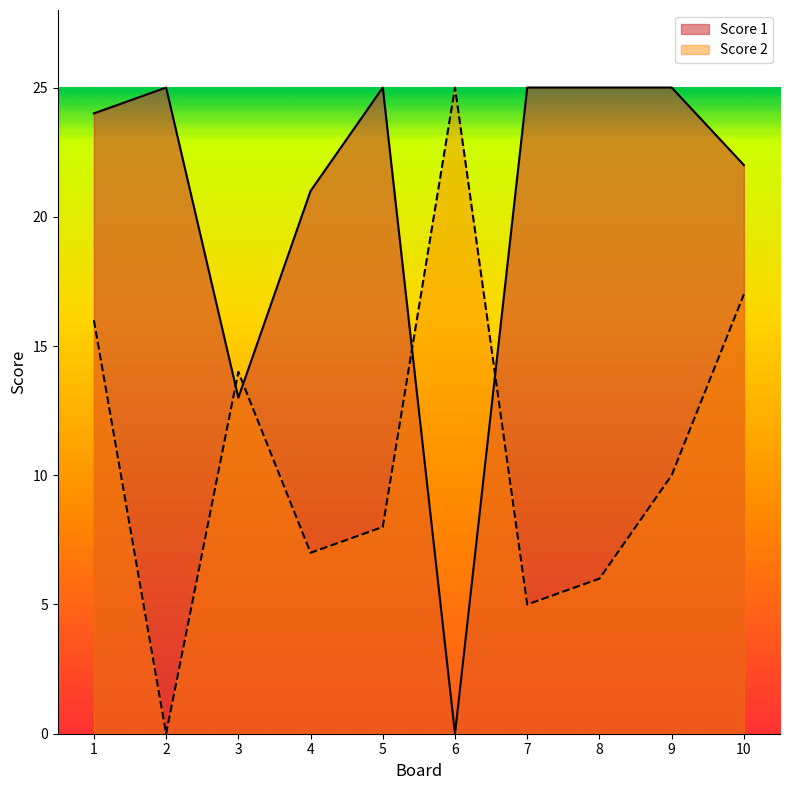

At which category is the sum across all series the highest?

1